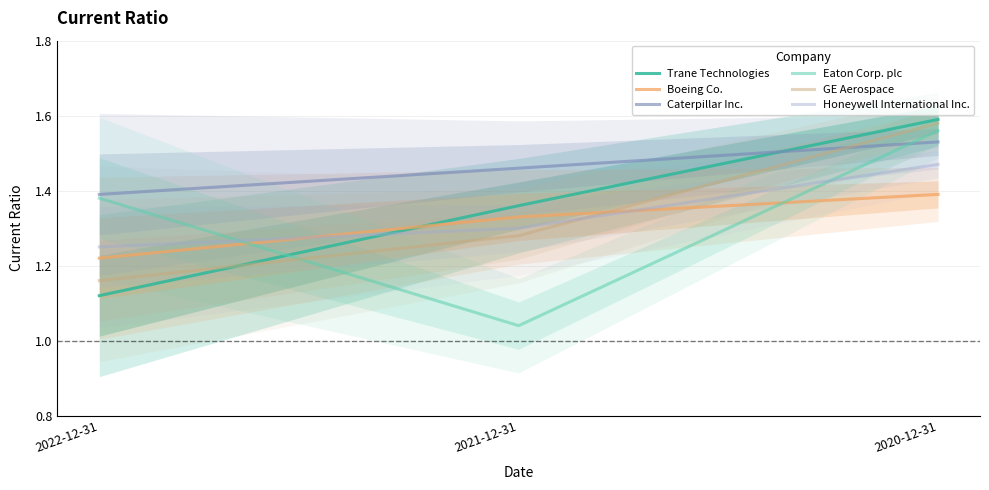

Reading right to left, list all the values displayed in this chart.

Trane Technologies: 2020-12-31=1.6	2021-12-31=1.4	2022-12-31=1.1
Boeing Co.: 2020-12-31=1.4	2021-12-31=1.3	2022-12-31=1.2
Caterpillar Inc.: 2020-12-31=1.5	2021-12-31=1.5	2022-12-31=1.4
Eaton Corp. plc: 2020-12-31=1.6	2021-12-31=1.0	2022-12-31=1.4
GE Aerospace: 2020-12-31=1.6	2021-12-31=1.3	2022-12-31=1.2
Honeywell International Inc.: 2020-12-31=1.5	2021-12-31=1.3	2022-12-31=1.2